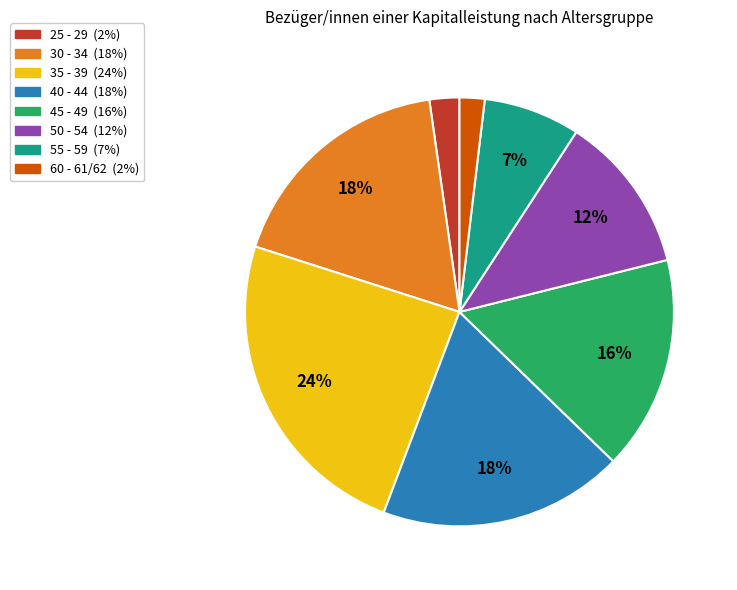

What percentage is the 55 - 59 slice, to the nearest percent?

7%